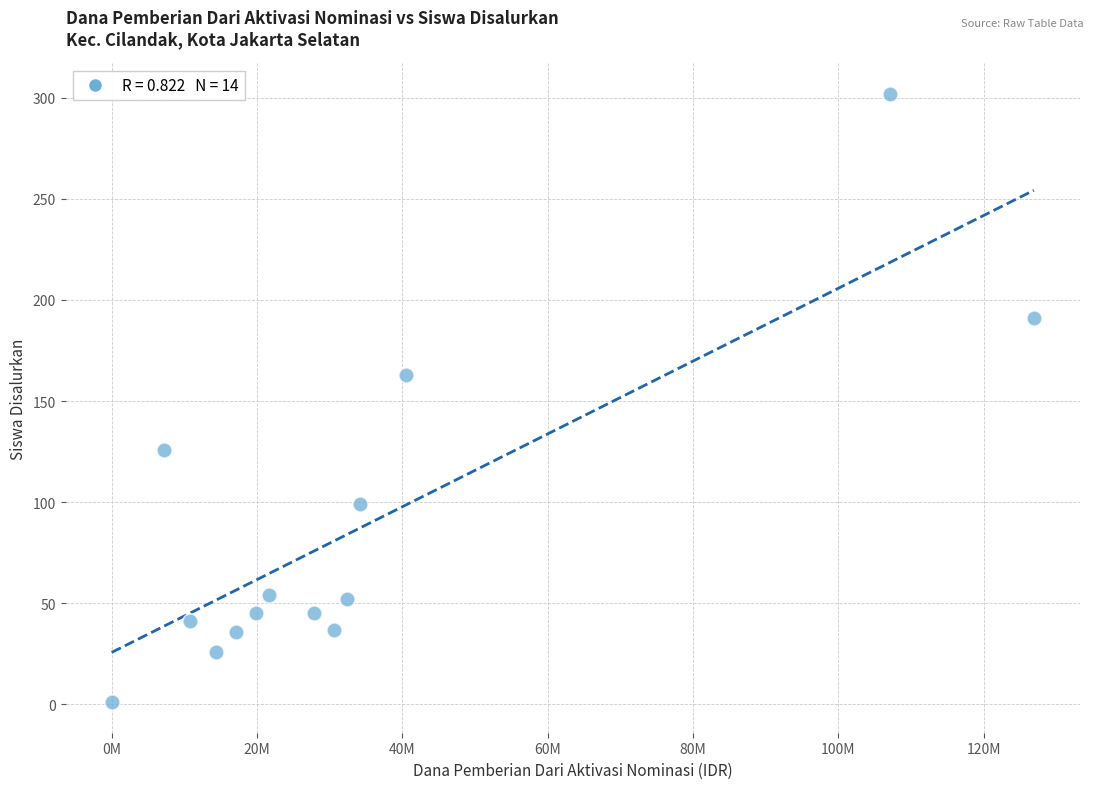

What is the range of Y values (max minus min)?

301